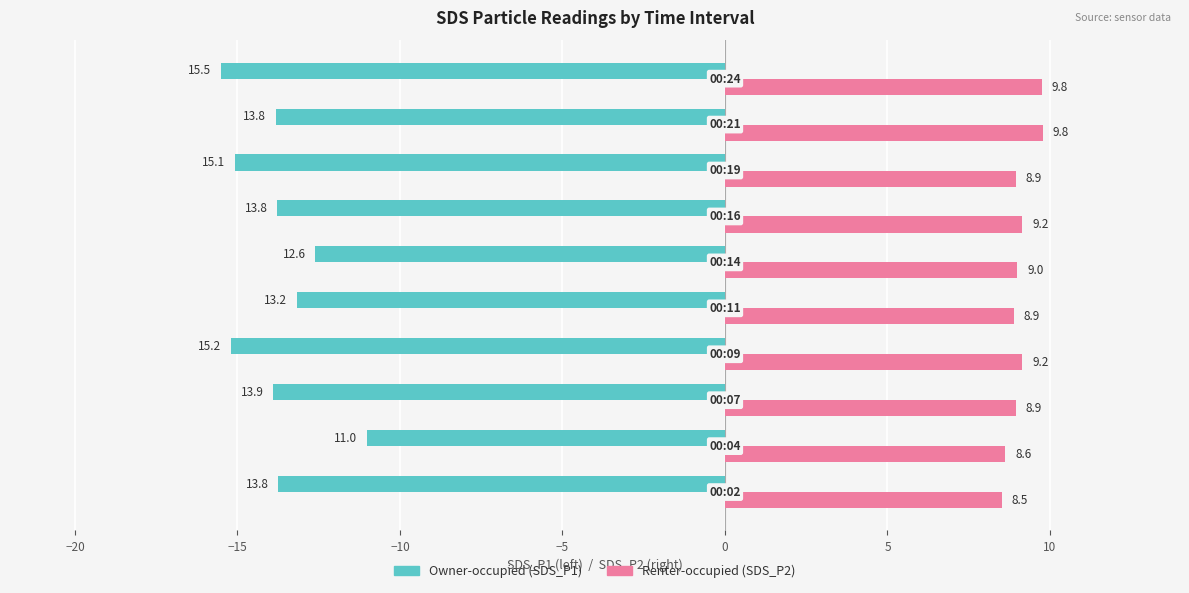

Rank the series by their maximum value, from lowest to highest.

Owner-occupied (SDS_P1), Renter-occupied (SDS_P2)